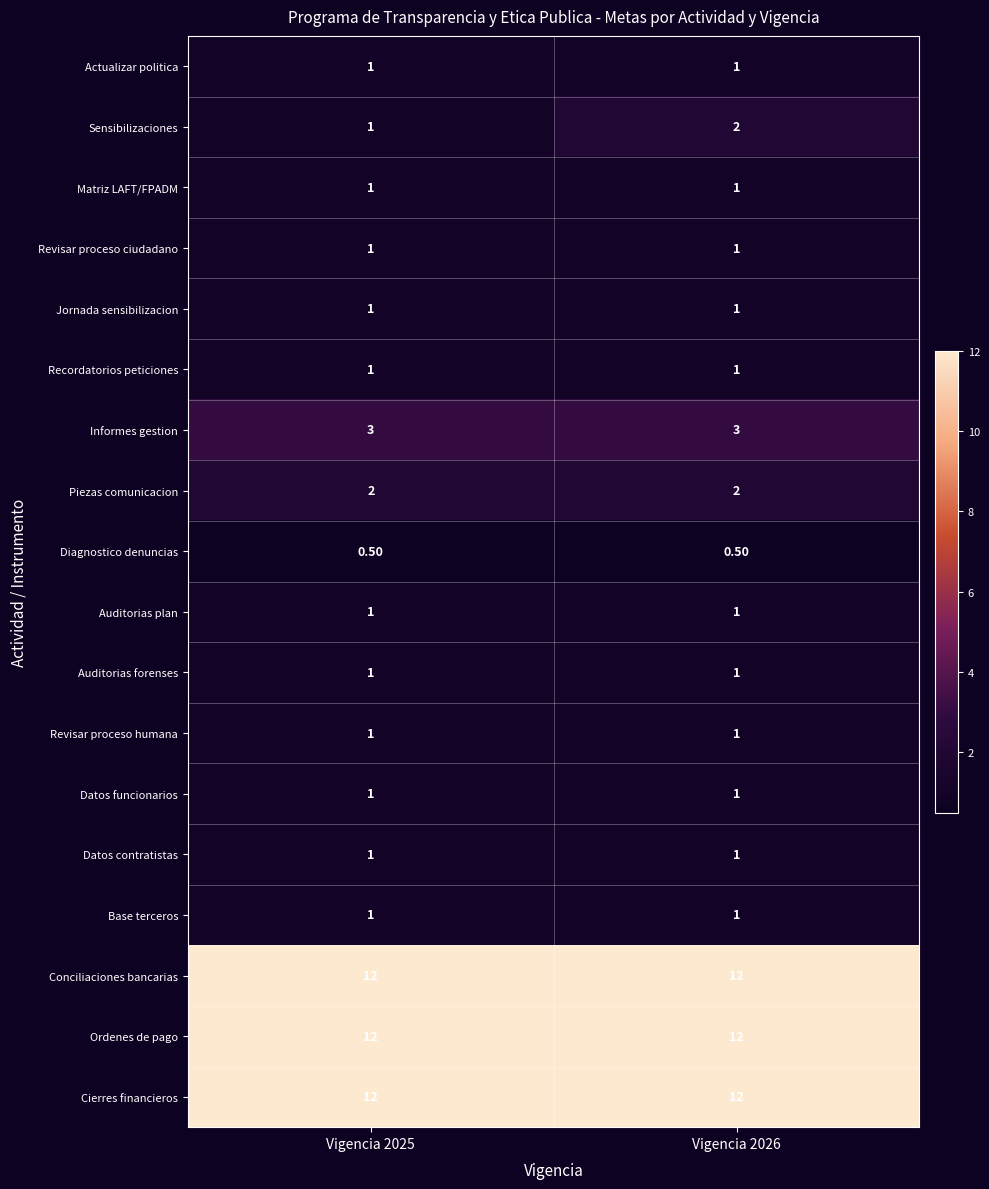

At which category is the sum across all series the highest?

Vigencia 2026